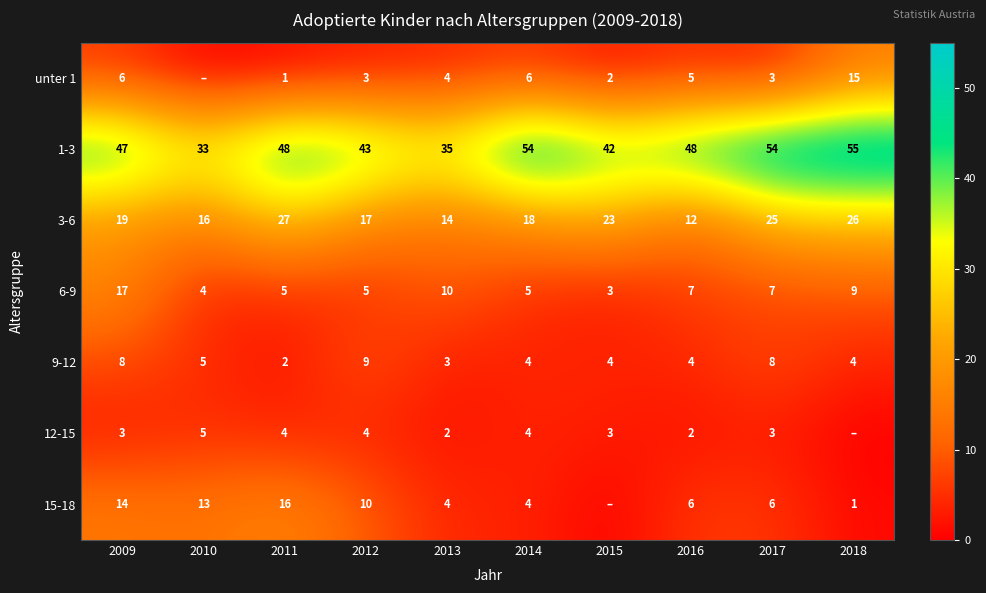

What is the spread (max minus min) of values at 2009?

44